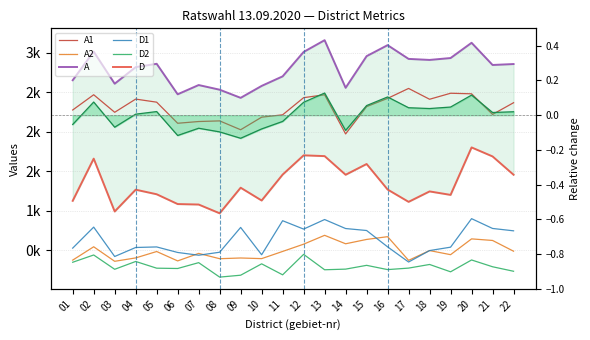

What is the value of the A2 point at the 12th from the left?

579